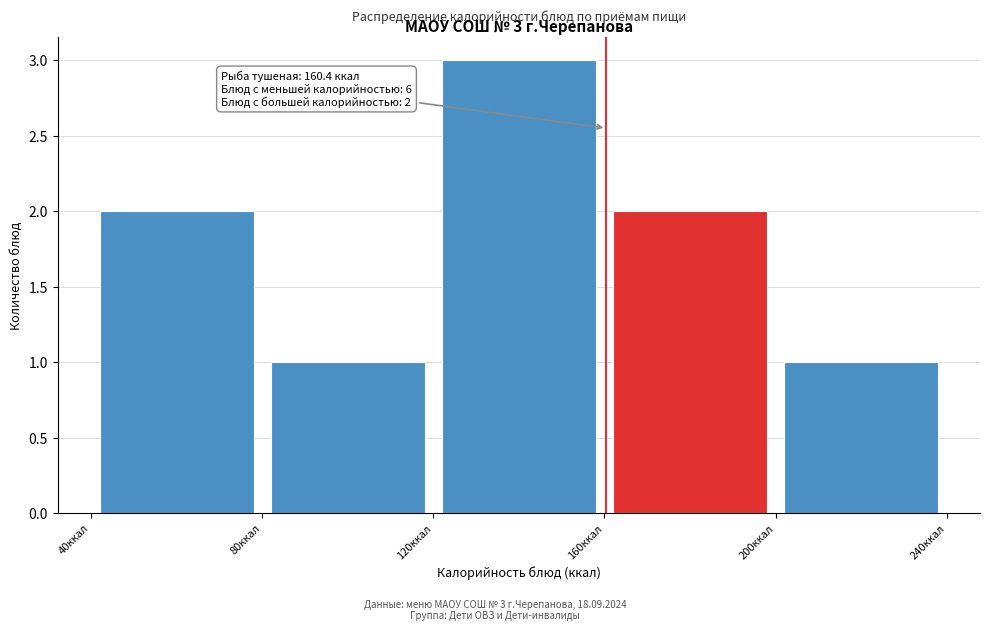

Which range on the x-axis has the tallest bar?

120 to 160